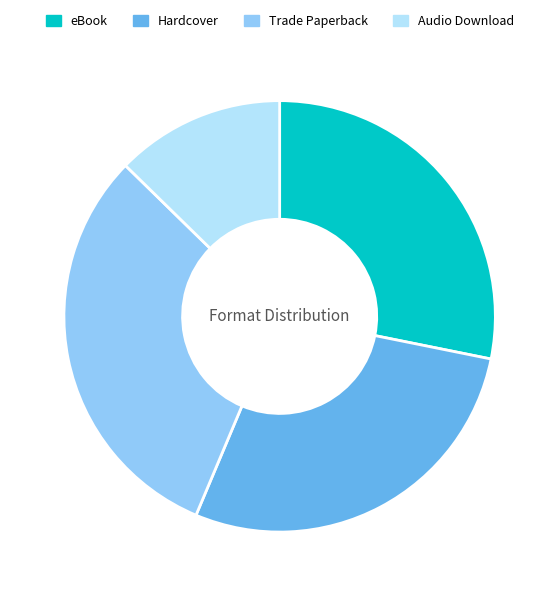

Which category has the biggest portion of the pie?

Trade Paperback